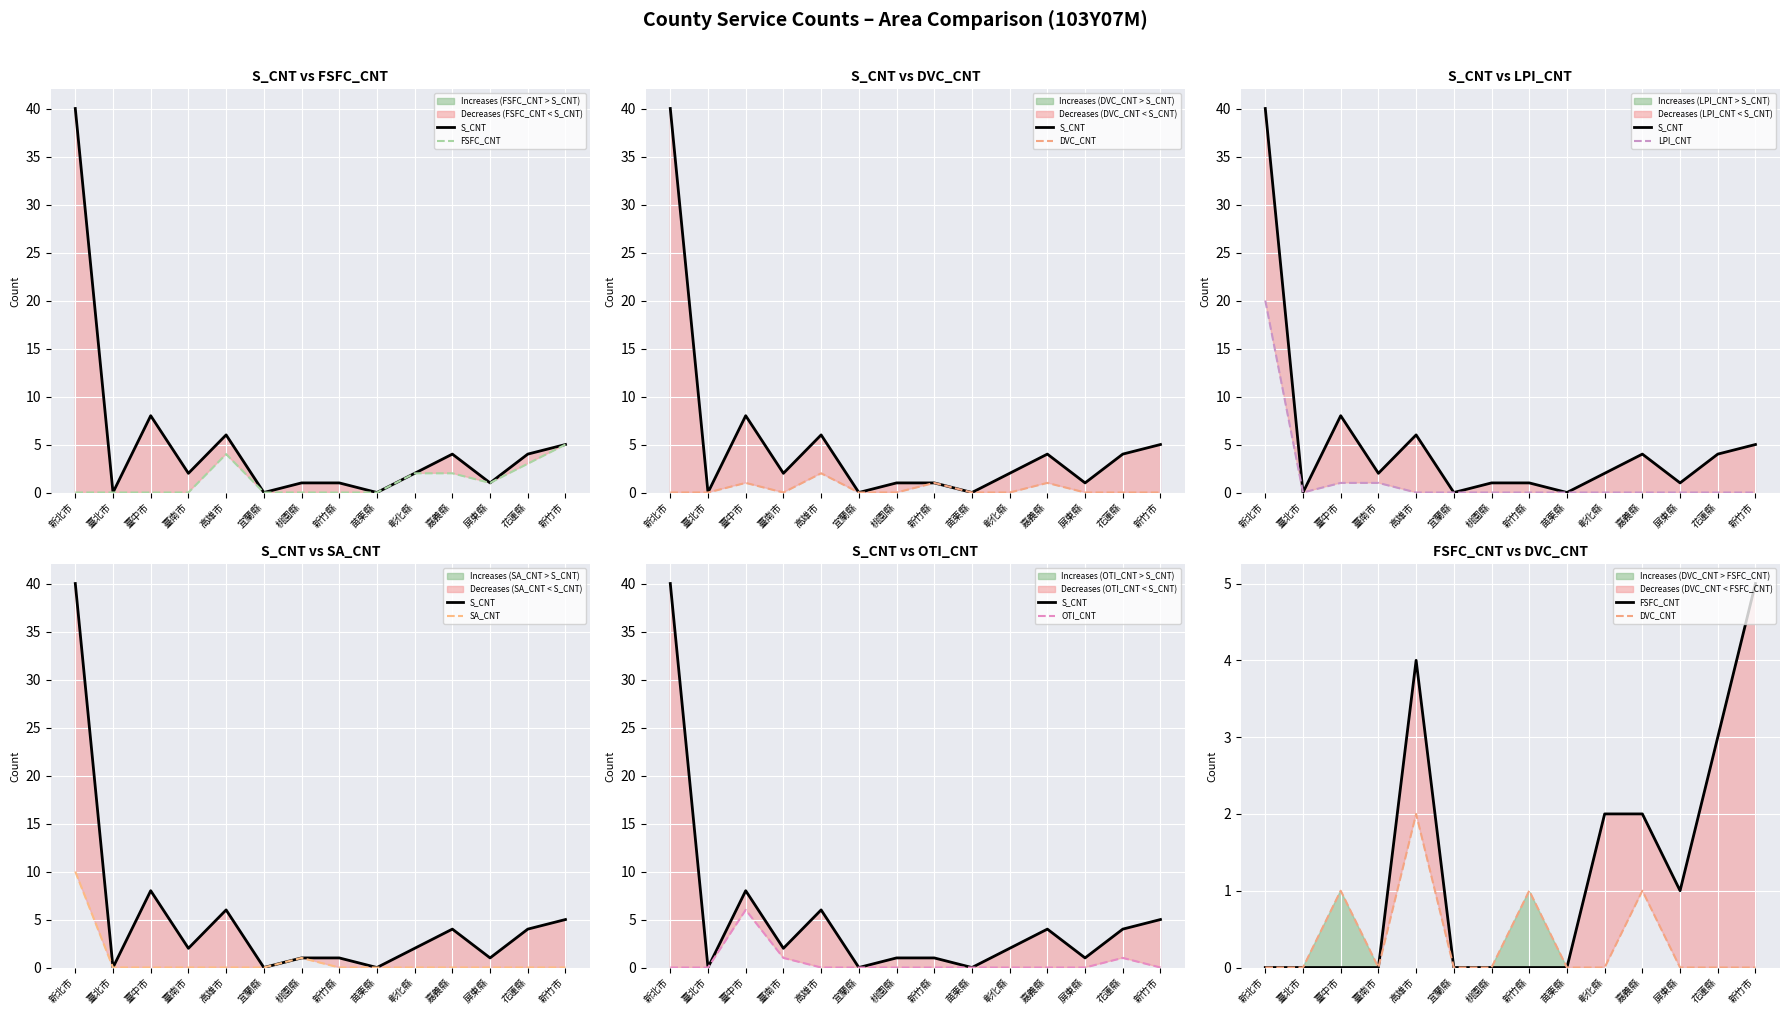

What are all the series names shown in the legend?

S_CNT, FSFC_CNT, DVC_CNT, LPI_CNT, SA_CNT, OTI_CNT